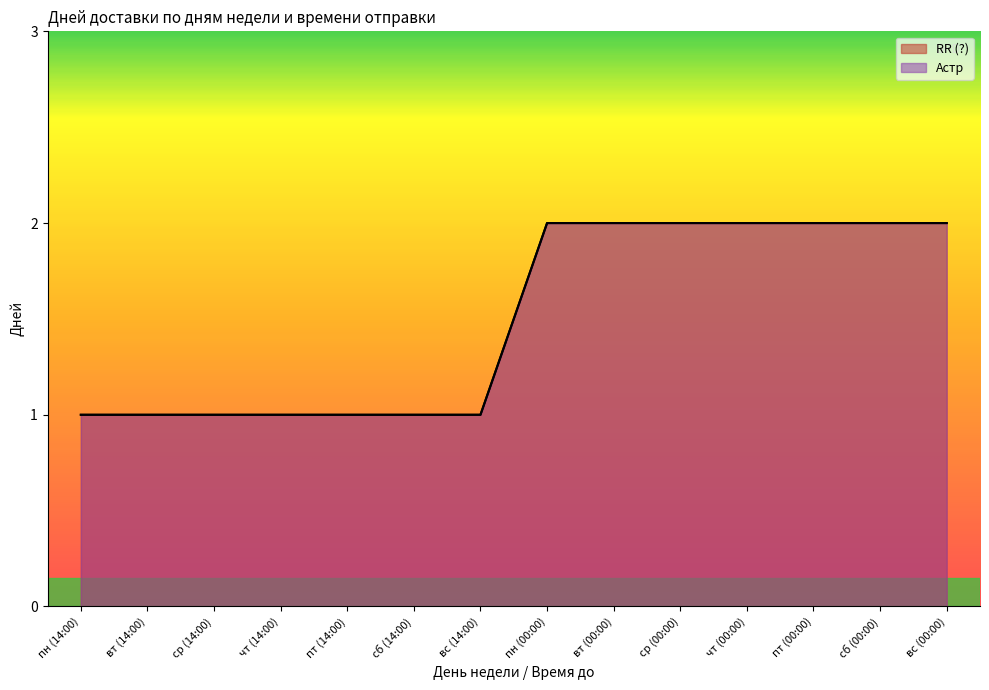

Which series has the largest range (max minus min)?

RR (?)